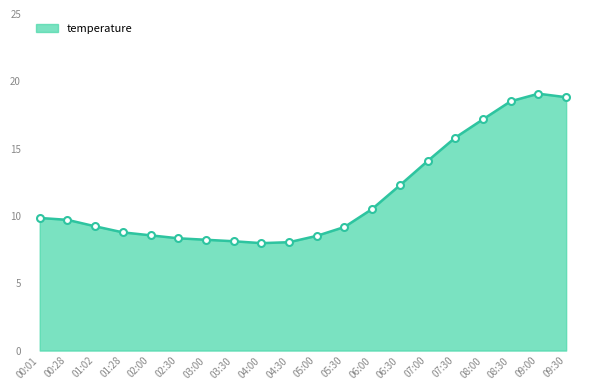

What is the change in value from 06:00 to 07:30?

+5.3